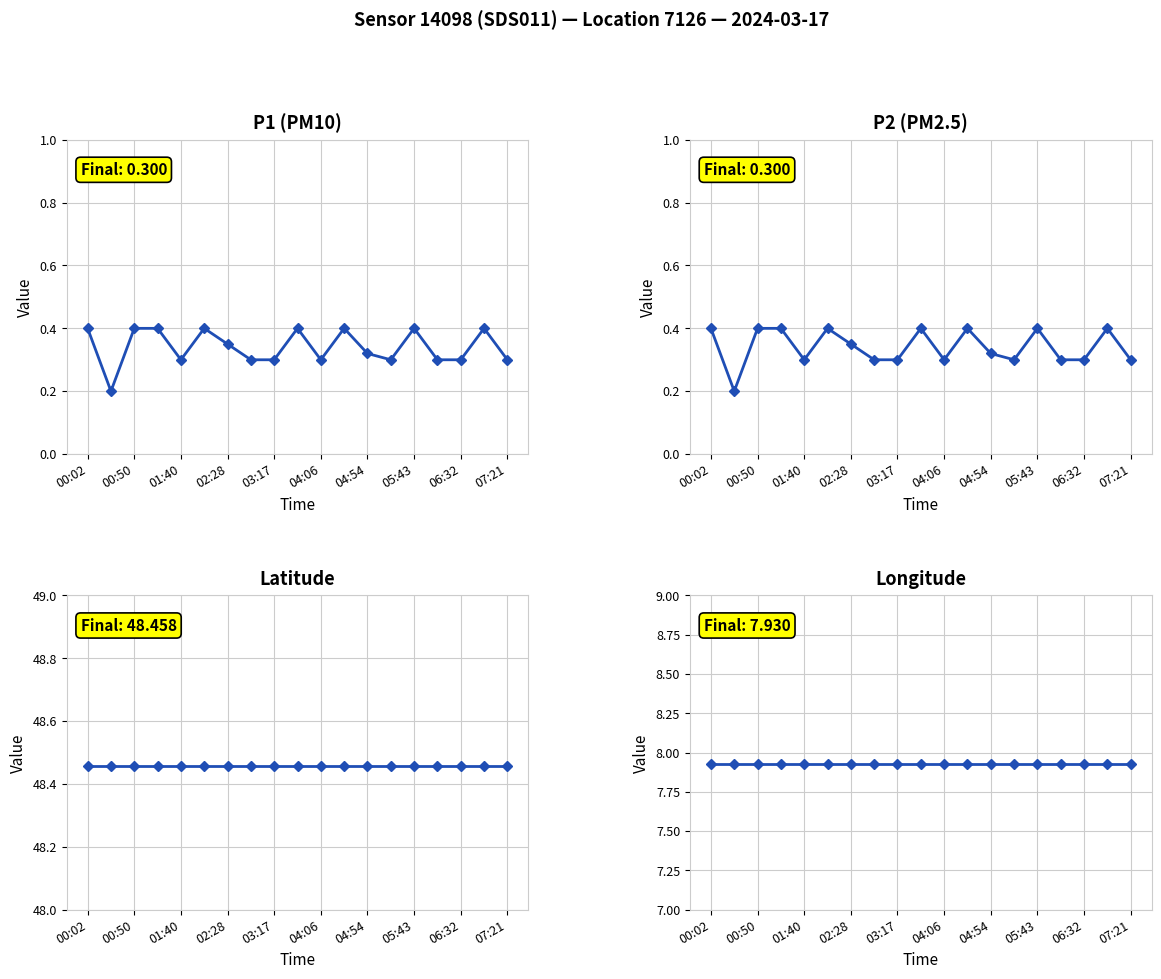

What is the sum of all lon values?

150.7